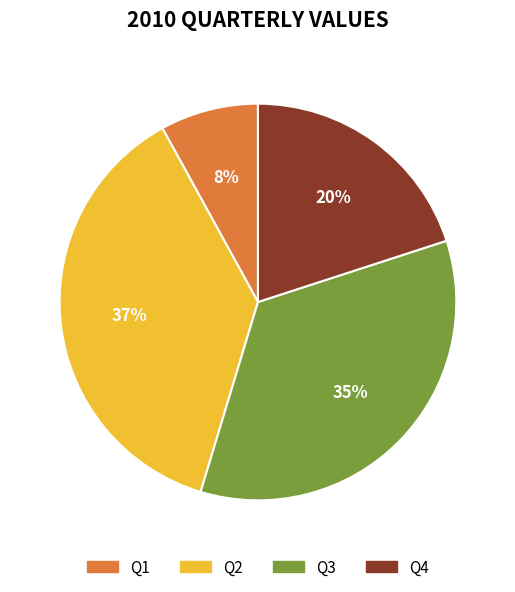

Rank the categories by value from lowest to highest.

Q1, Q4, Q3, Q2